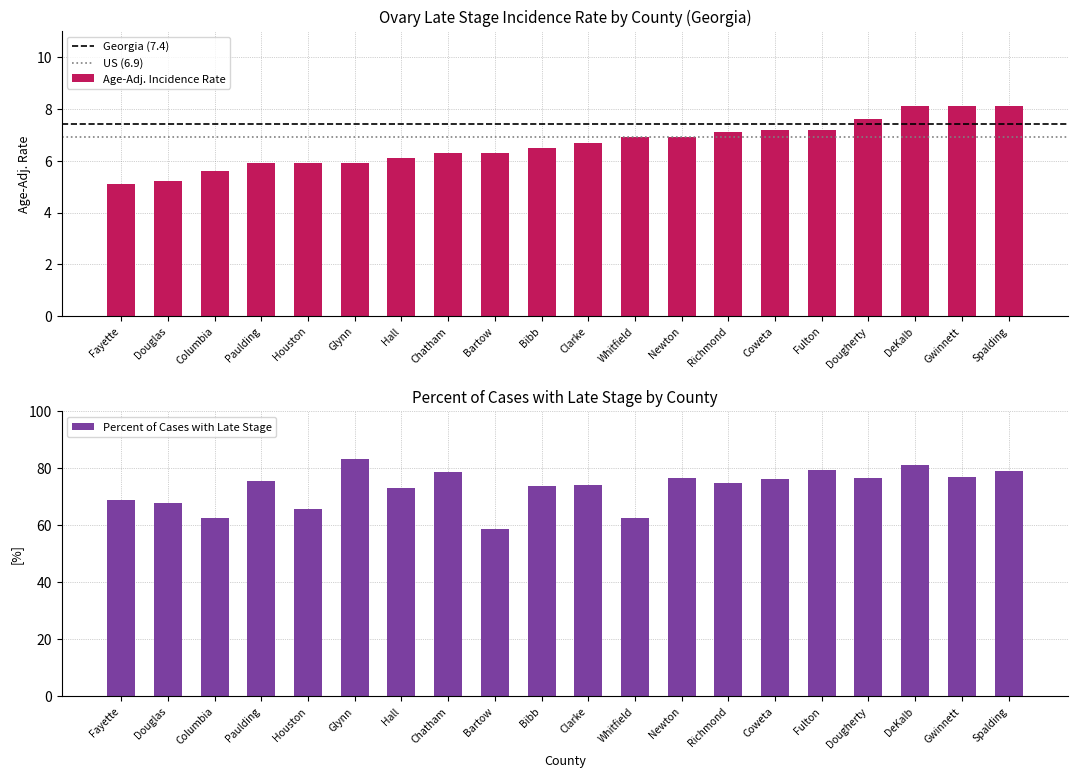

The Age-Adjusted Incidence Rate series shows 8.1 at Spalding. True or false?

True